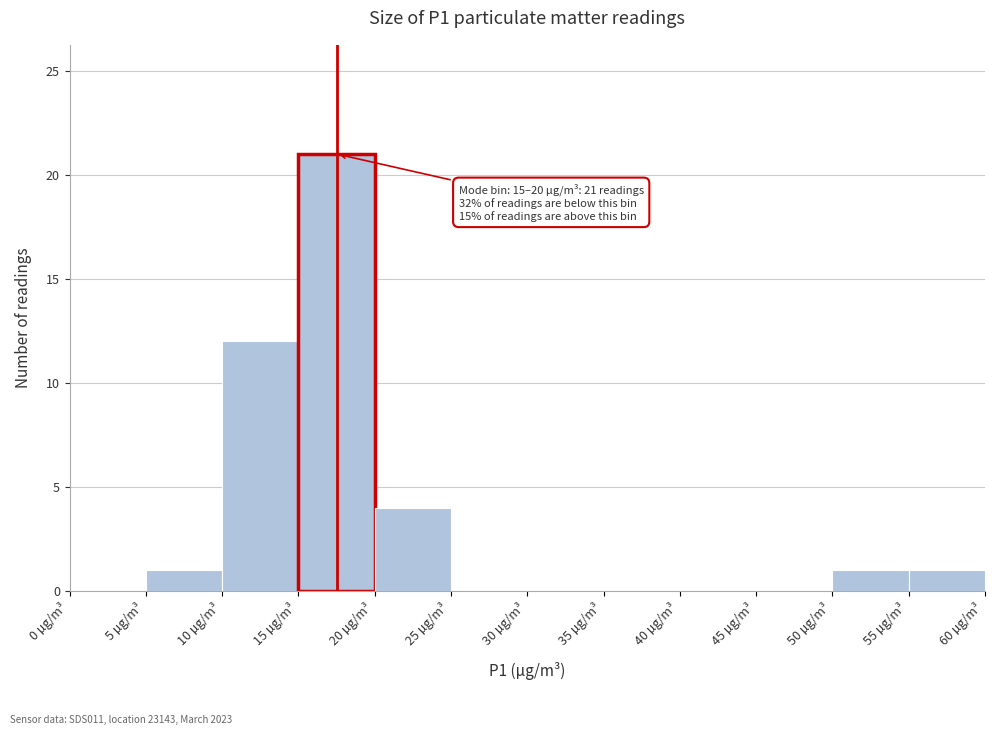

Over which range of the x-axis is the bar tallest?

15 to 20